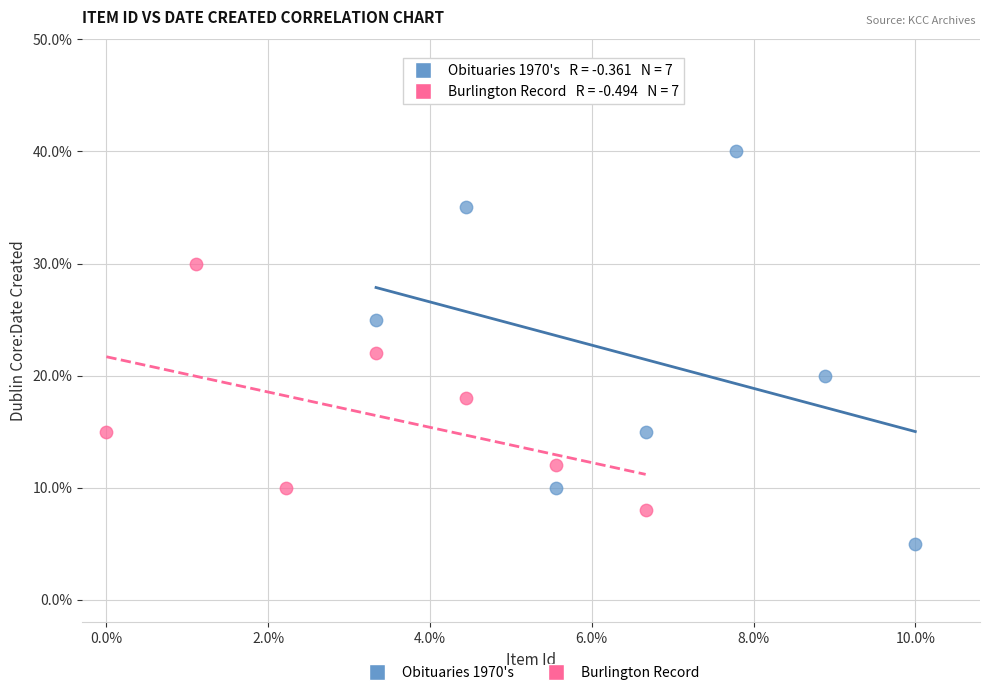

Which series contains the highest Y value?

Obituaries 1970's